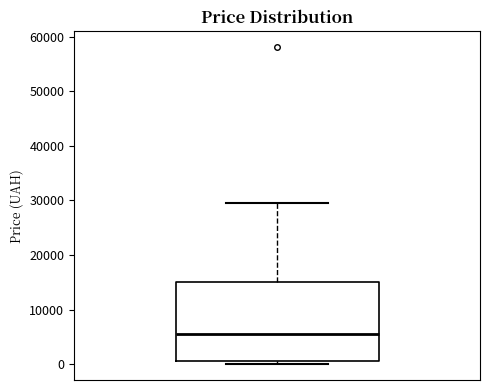

Read this box plot against the y-axis: the position of the median line, the range covered by the box, and the ends of both whiskers. The values are not printed on the chart, so give them approximately, as read against the axis.

median 6000, box 1000 to 15000, whiskers 0 to 30000